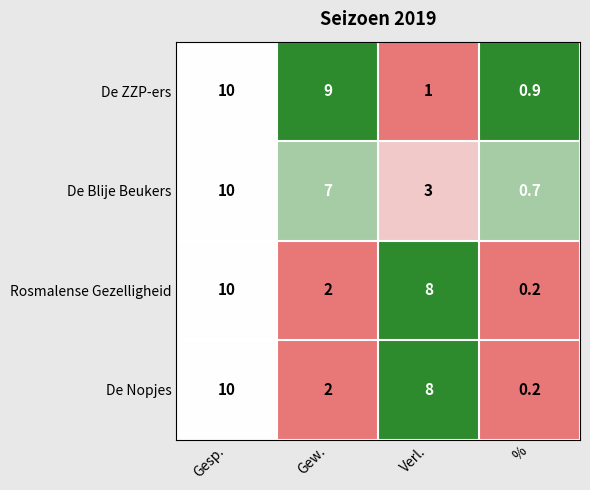

Is the value of De Nopjes at Gew. greater than the value of De ZZP-ers at Verl.?

Yes